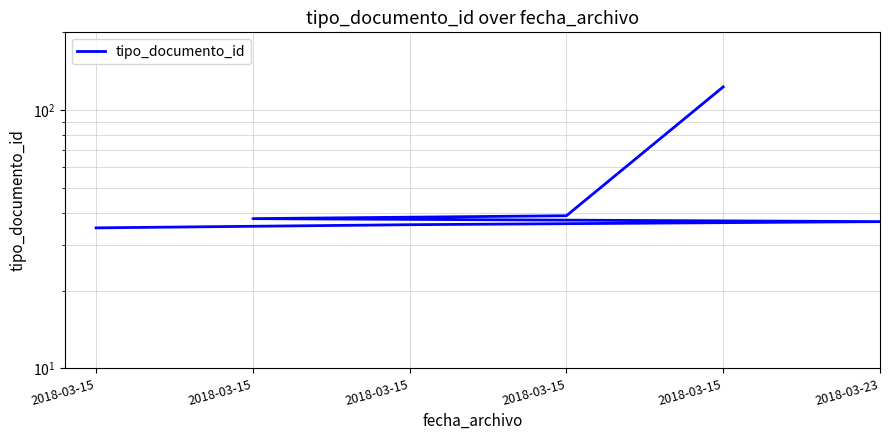

Which category has the lowest value across all series?

2018-03-15